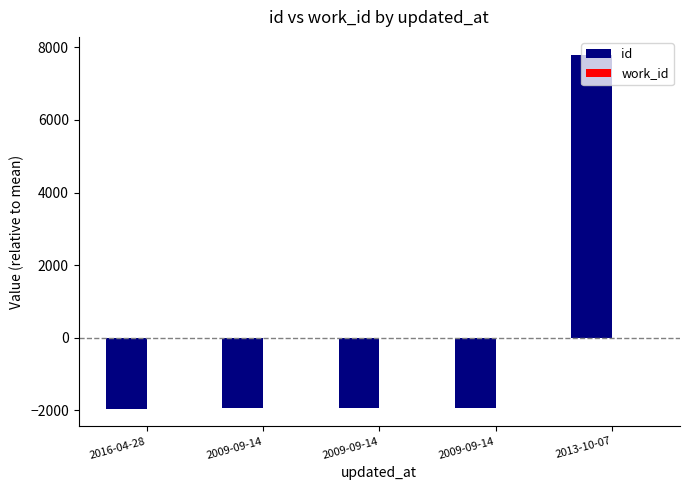

Does the chart contain stacked bars?

No